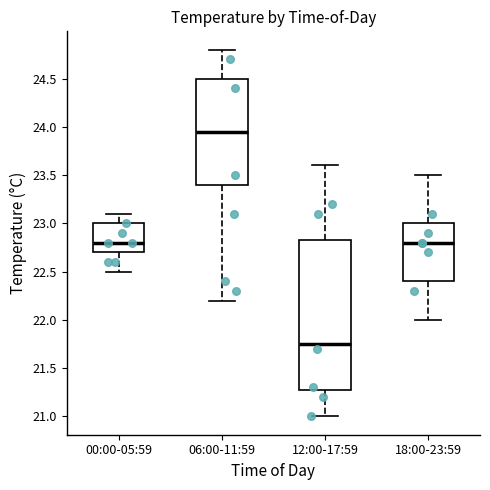

Comparing the boxes themselves (not the whiskers), which one is the tallest?

12:00-17:59